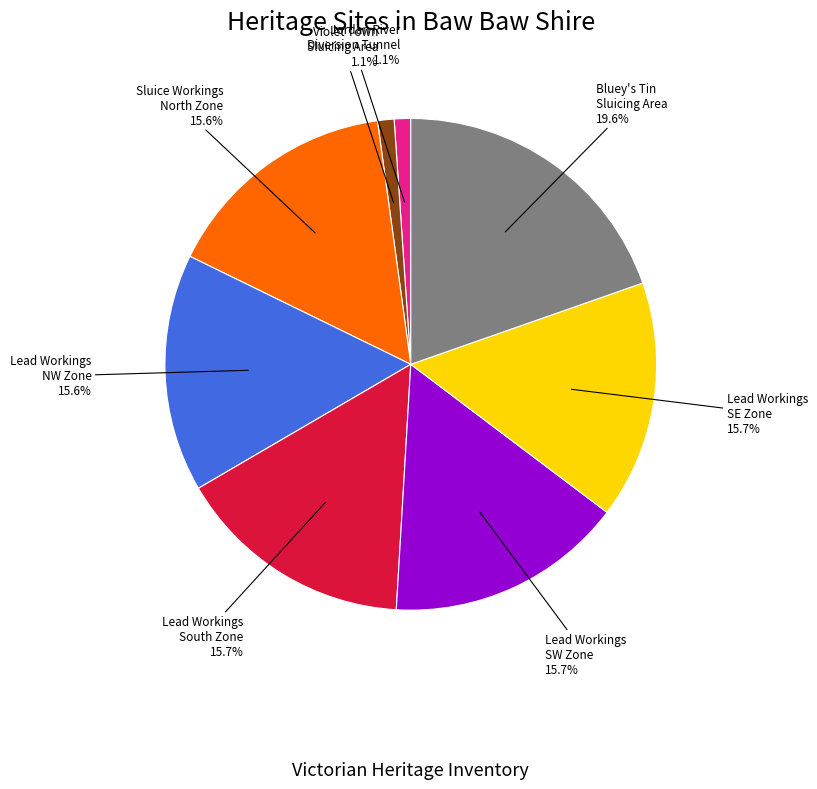

Which slice is the largest?

Bluey's Tin Sluicing Area